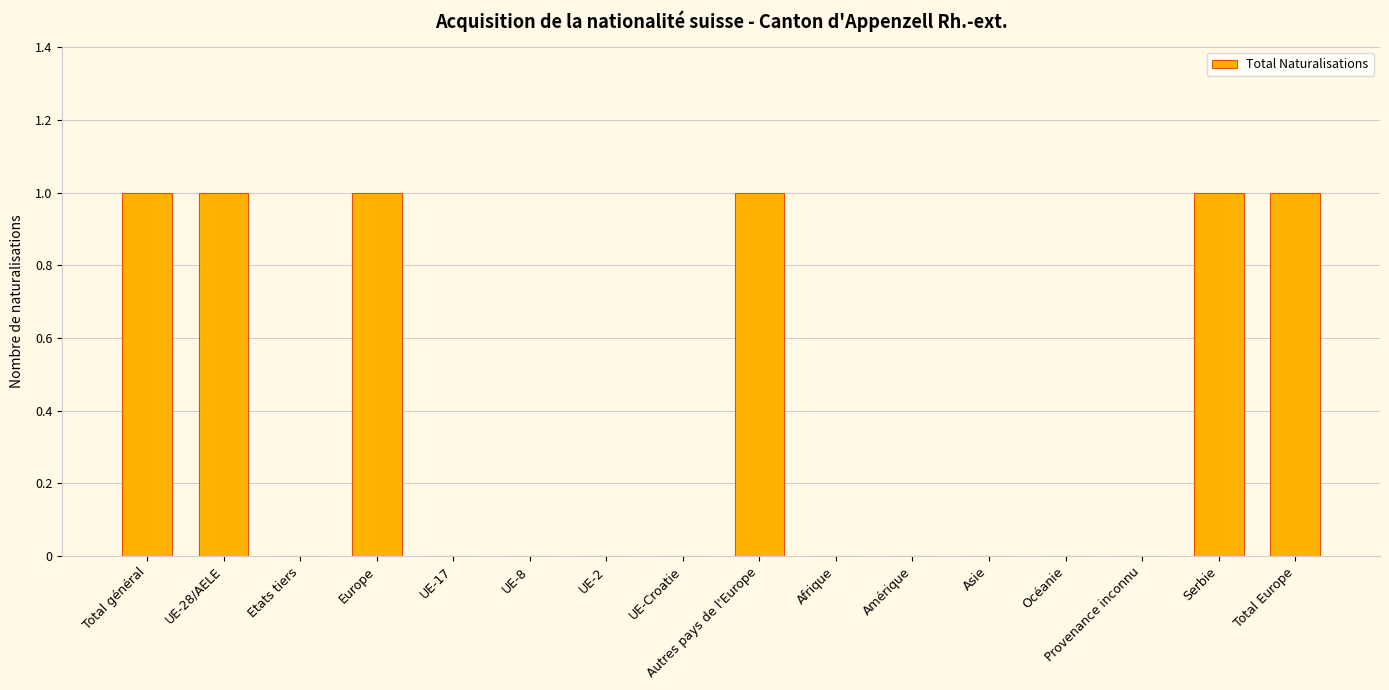

True or false: the data shows -1 at UE-8.

False